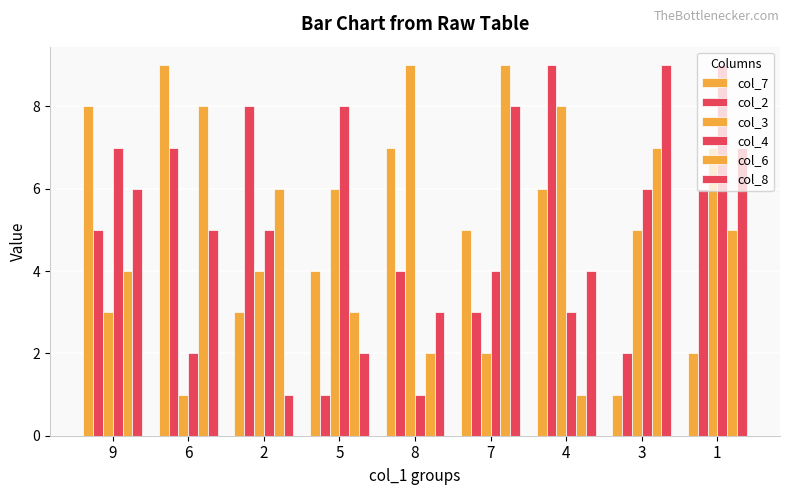

Where is col_2 nearest to the value 5?

9